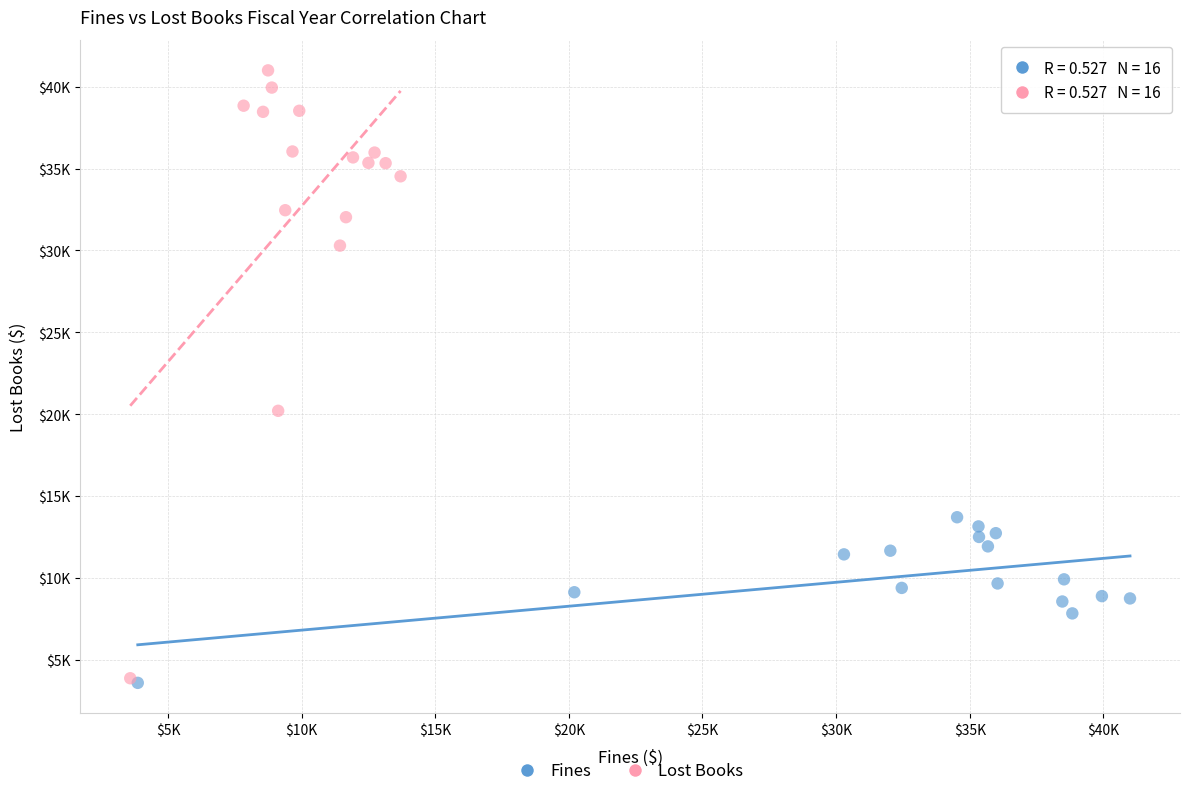

What are all the series names shown in the legend?

Fines, Lost Books